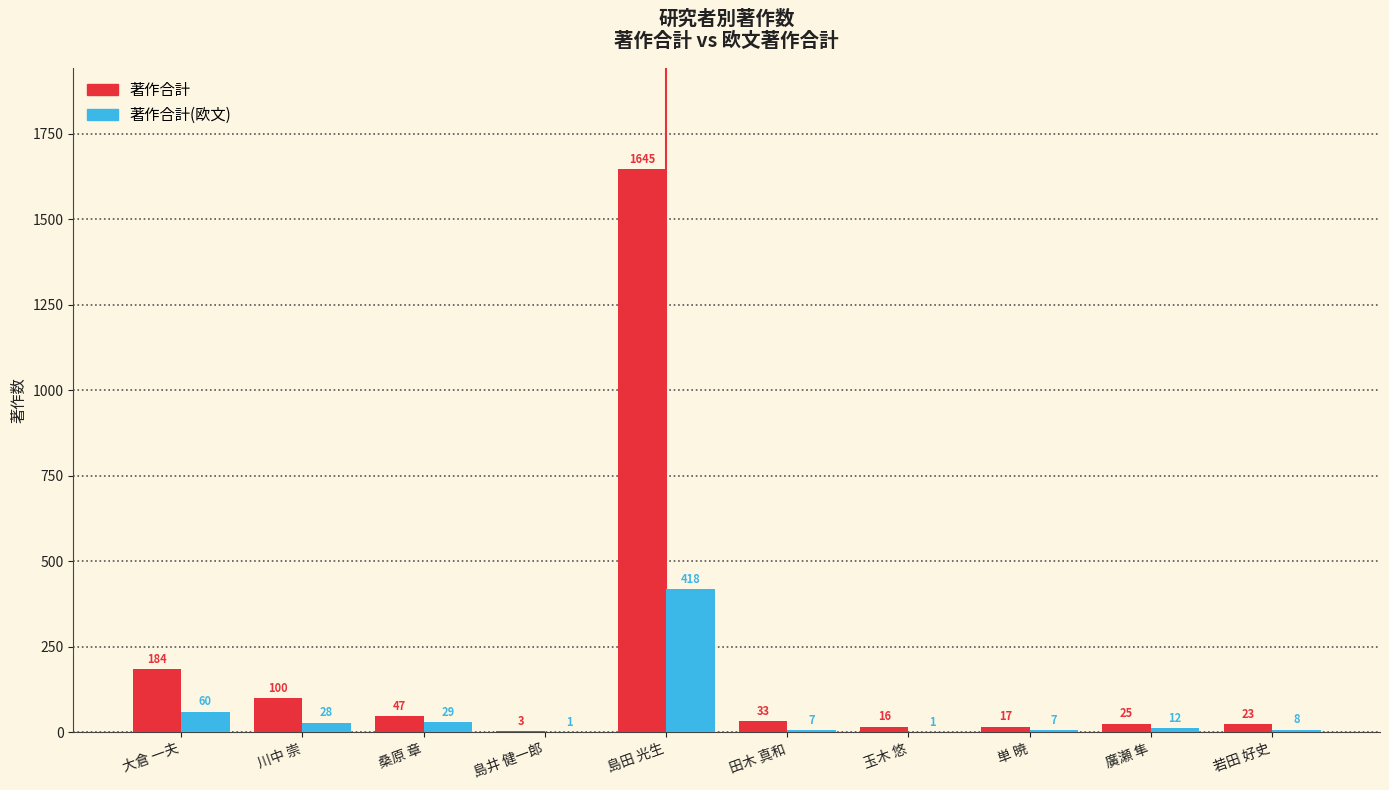

What is the sum of all 著作合計 values?

2093